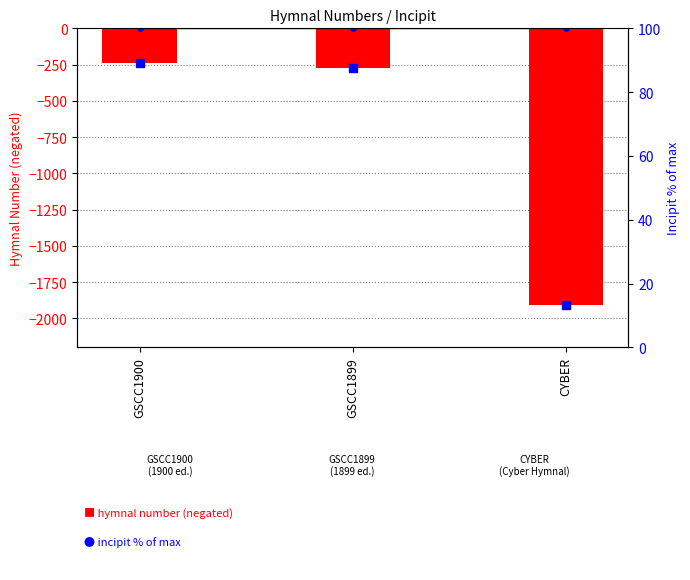

Is the value of incipit % of max at GSCC1899 greater than the value of hymnal number (negated) at GSCC1900?

Yes